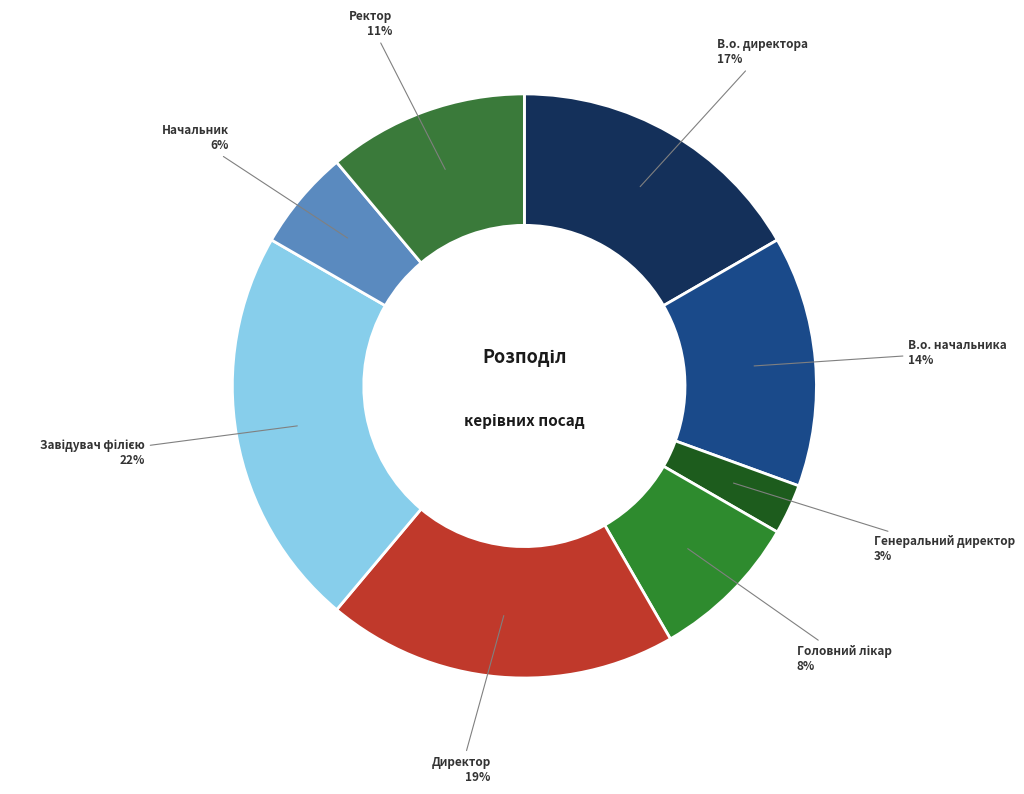

Rank the categories by value from highest to lowest.

Завідувач філією, Директор, В.о. директора, В.о. начальника, Ректор, Головний лікар, Начальник, Генеральний директор